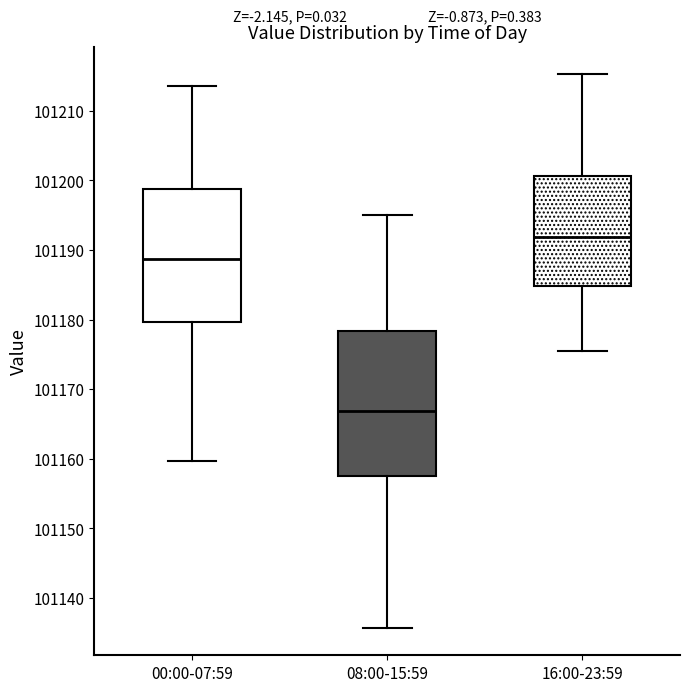

Reading left to right, read every box against the y-axis: the position of its median line, the range the box covers, and the ends of its whiskers. The values are not printed on the chart, so give them approximately, as read against the axis.

00:00-07:59: median 101189, box 101180 to 101199, whiskers 101160 to 101214
08:00-15:59: median 101167, box 101158 to 101178, whiskers 101136 to 101195
16:00-23:59: median 101192, box 101185 to 101201, whiskers 101176 to 101215